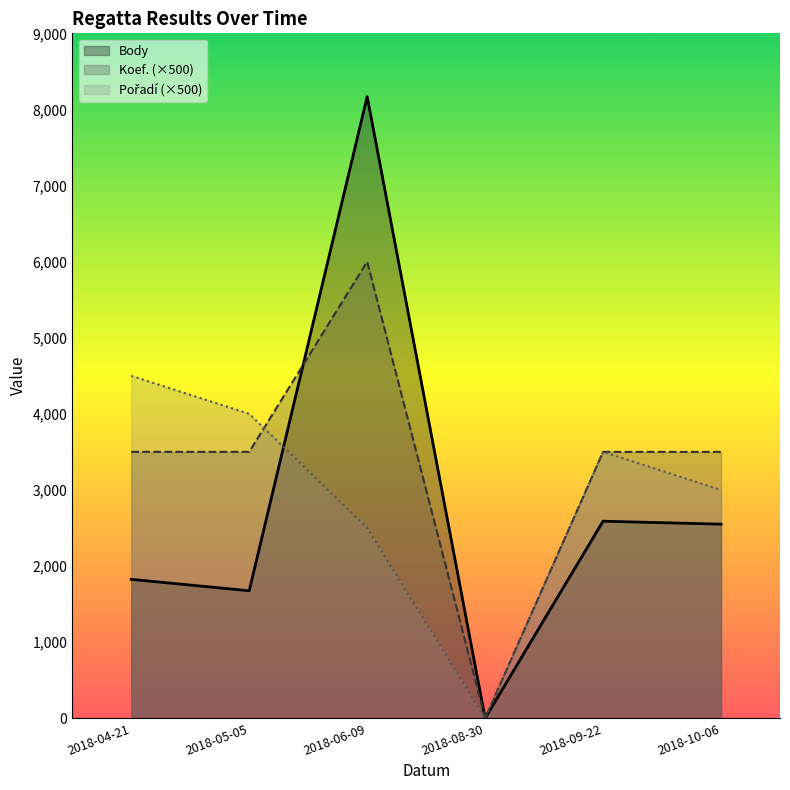

What is the average value of the Pořadí series?

2917